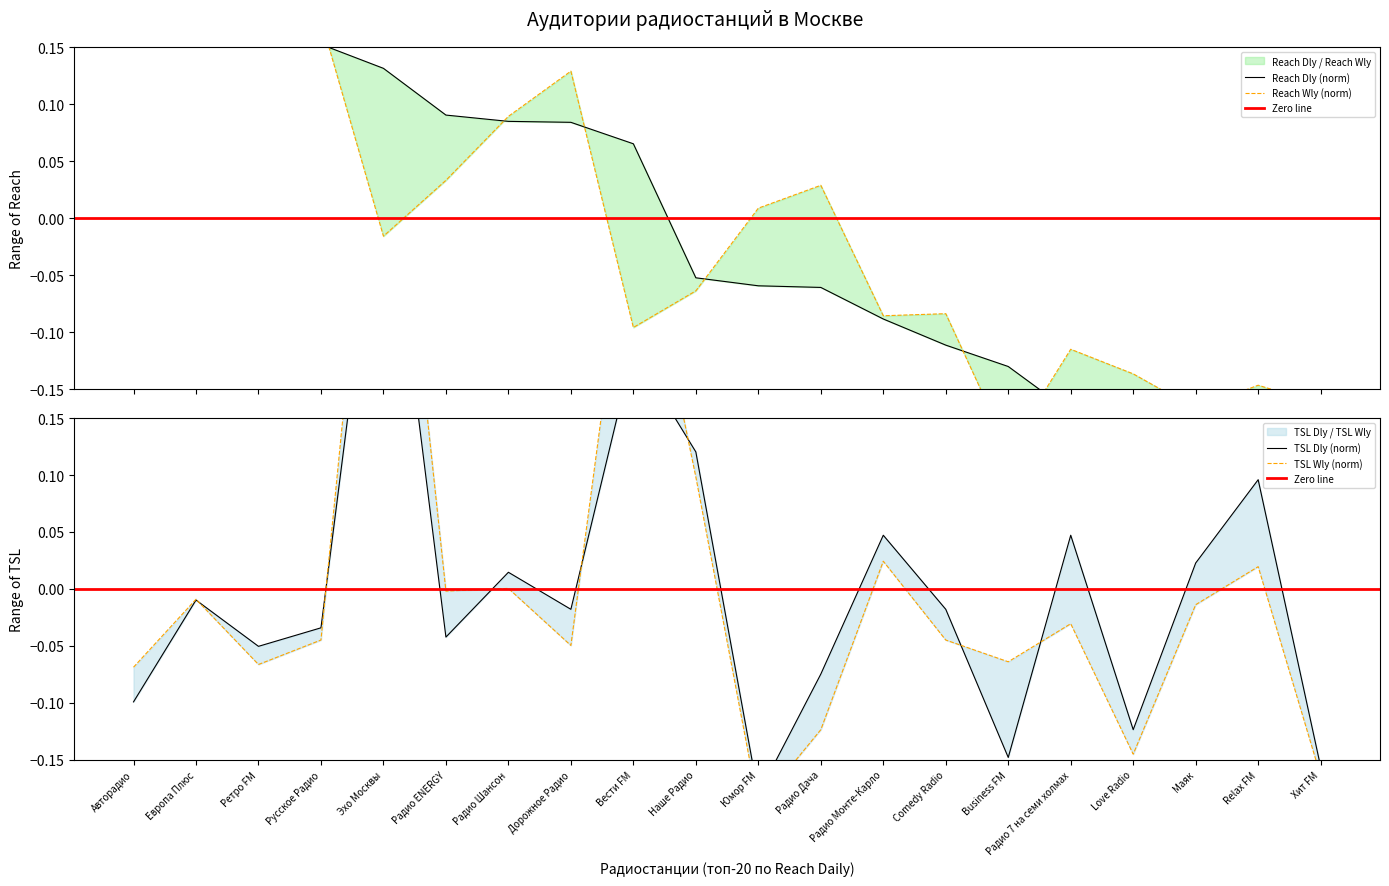

In reach_wly, how many points are higher than both neighbors (excluding endpoints)?

5